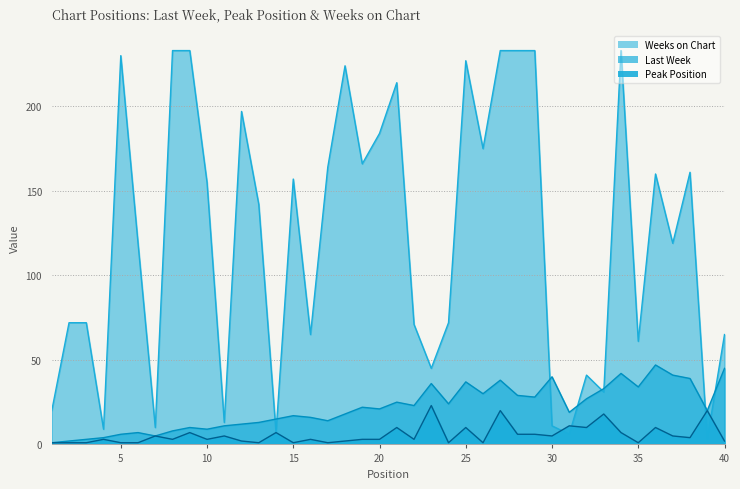

True or false: Weeks on Chart and Peak Position cross at least once.

True